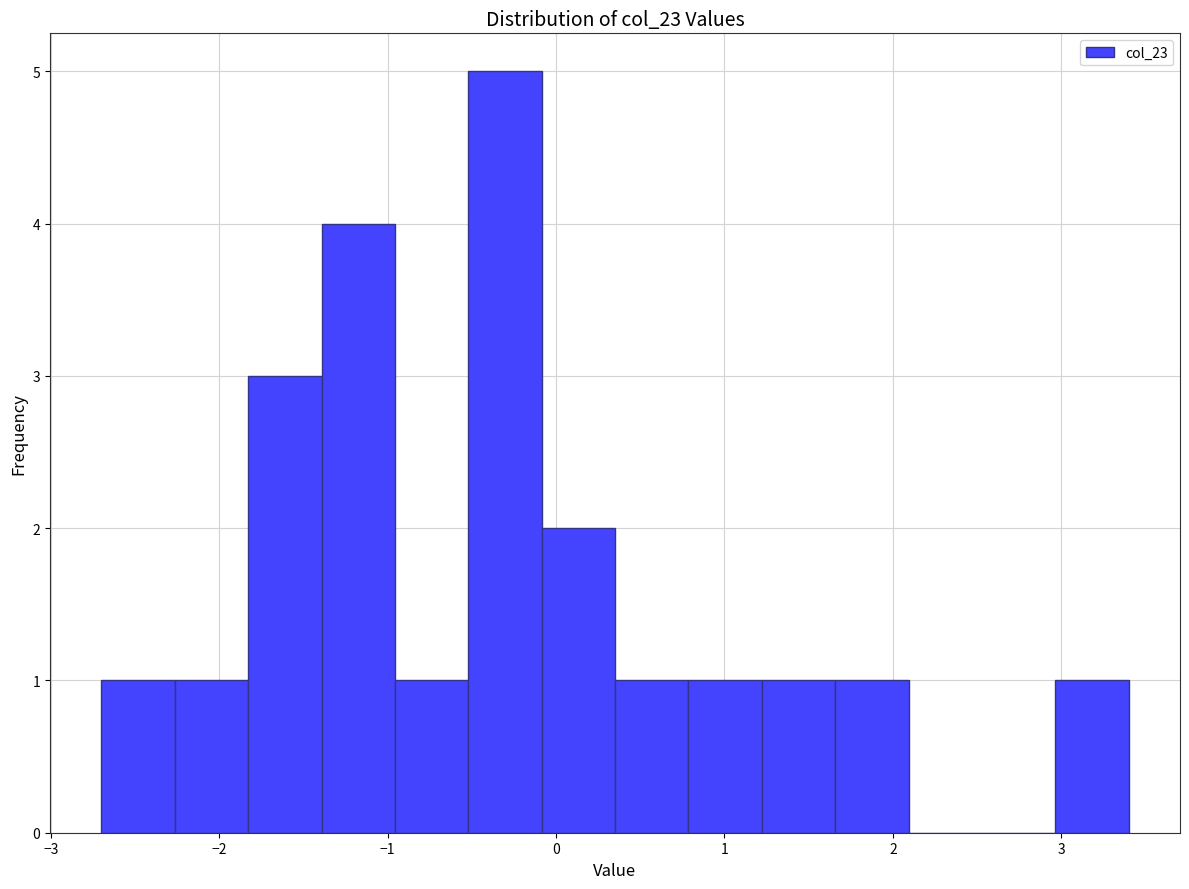

Over which range of the x-axis is the bar tallest?

-0.5 to -0.1